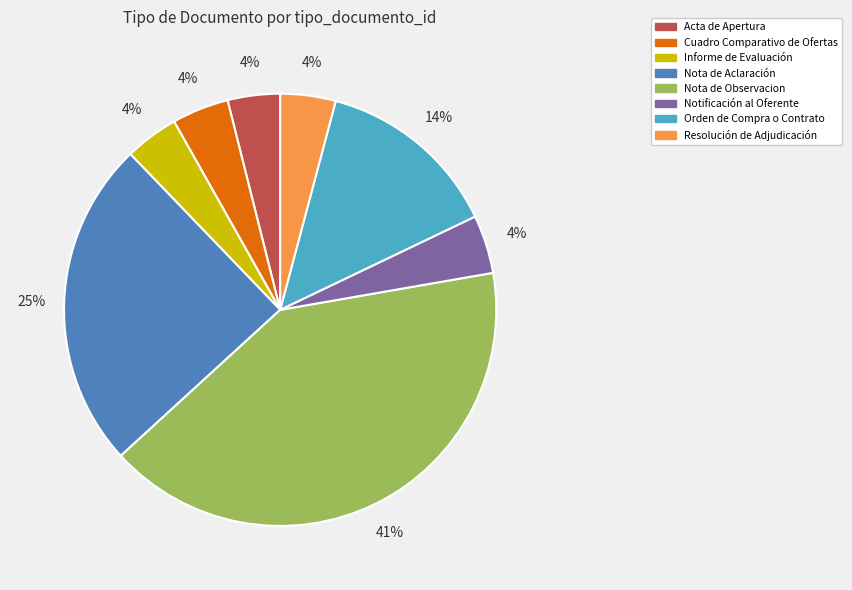

How many segments does this pie chart have?

8